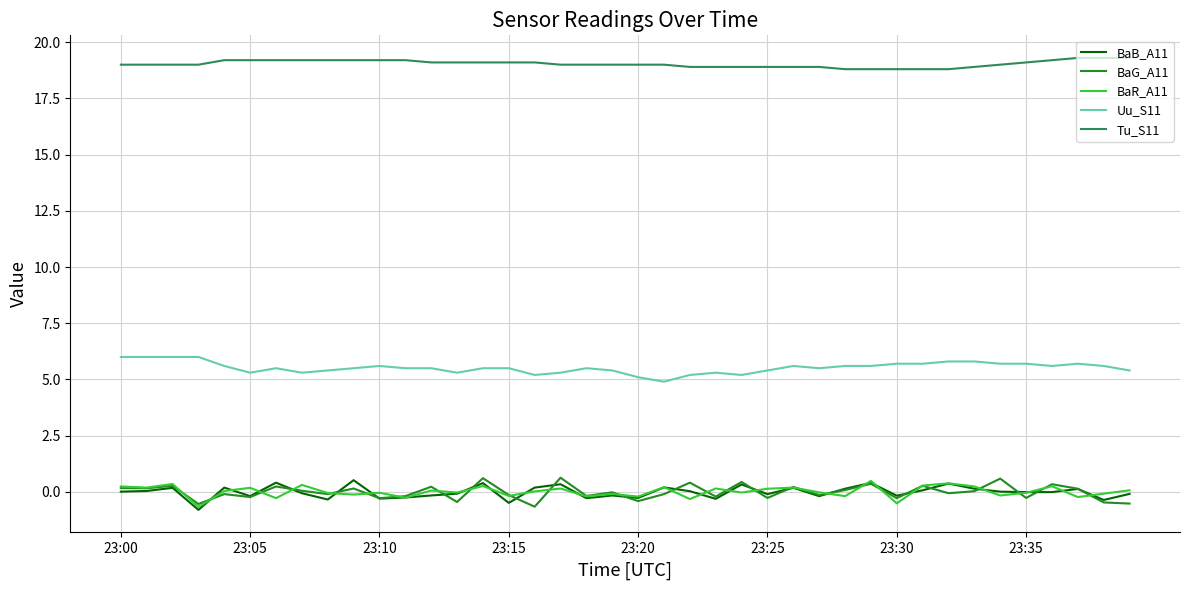

What is the highest value of the Uu_S11 series?

6.0